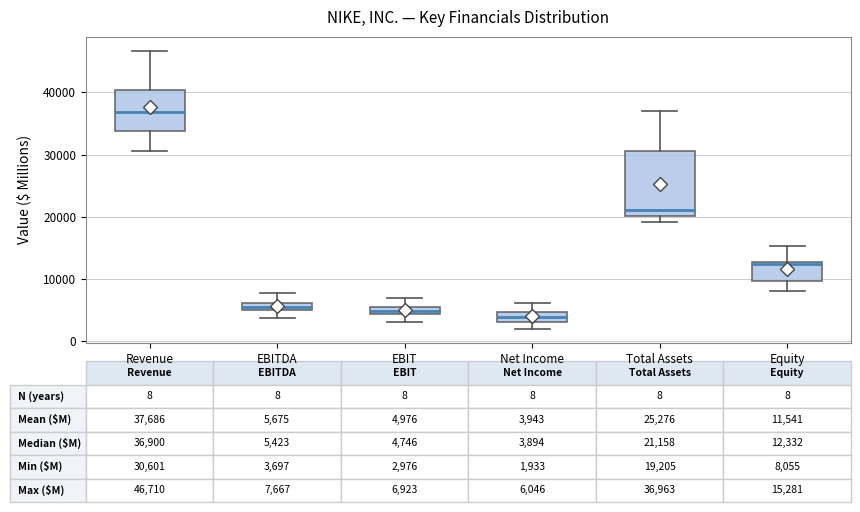

Which box is the tallest, from its lower edge to its upper edge?

Total Assets